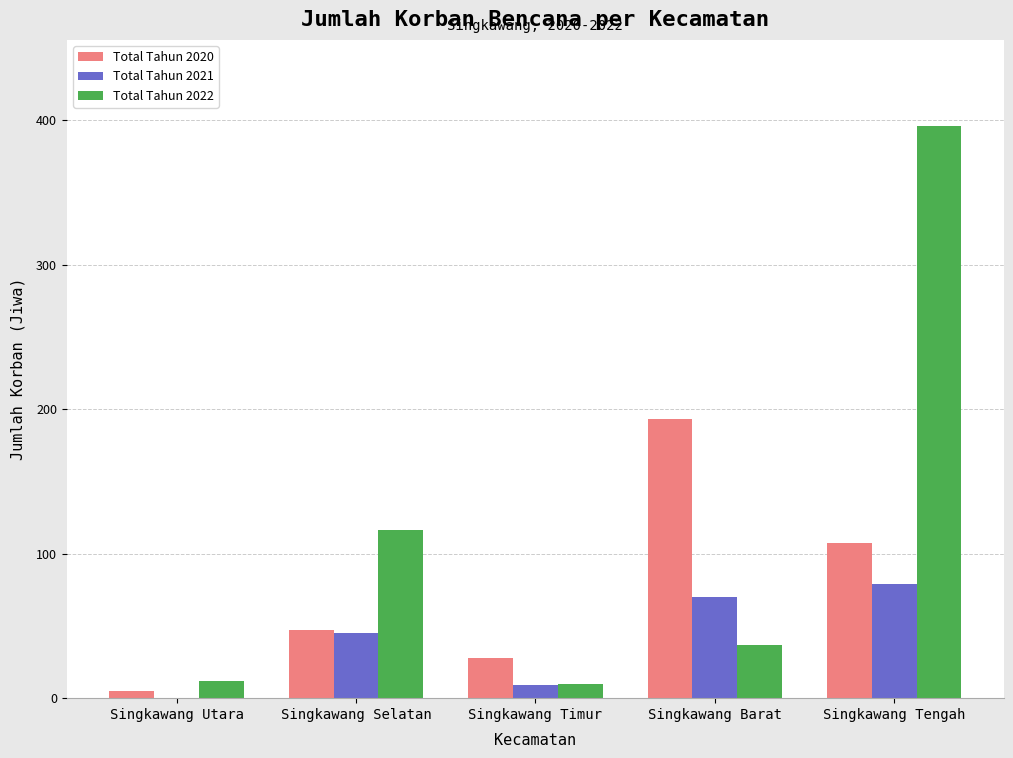

At which label is Total Tahun 2020 closest to 99?

Singkawang Tengah